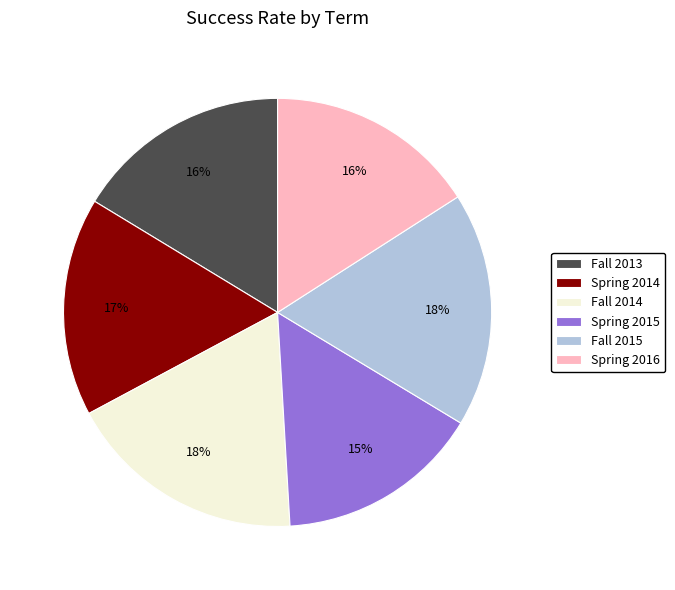

To the nearest percent, what is the combined percentage of Spring 2016 and Fall 2013?

32%